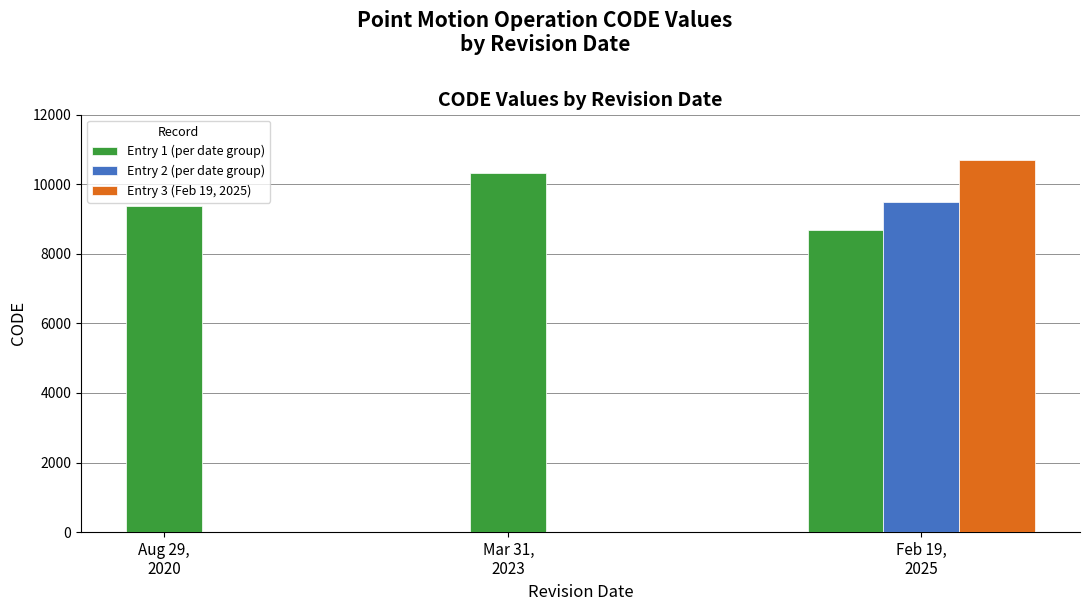

What is the approximate value at Aug 29,
2020, to the nearest 50?

9400